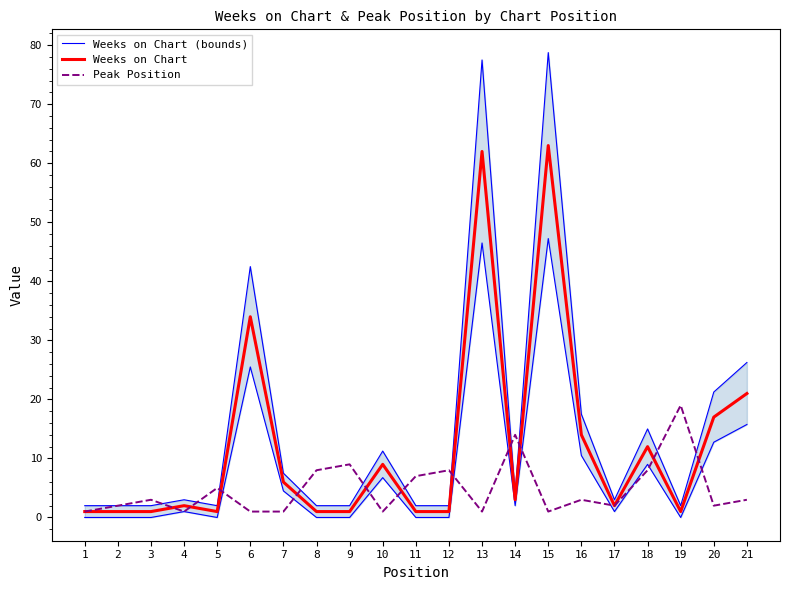

Where is the first local minimum for Weeks on Chart?

5